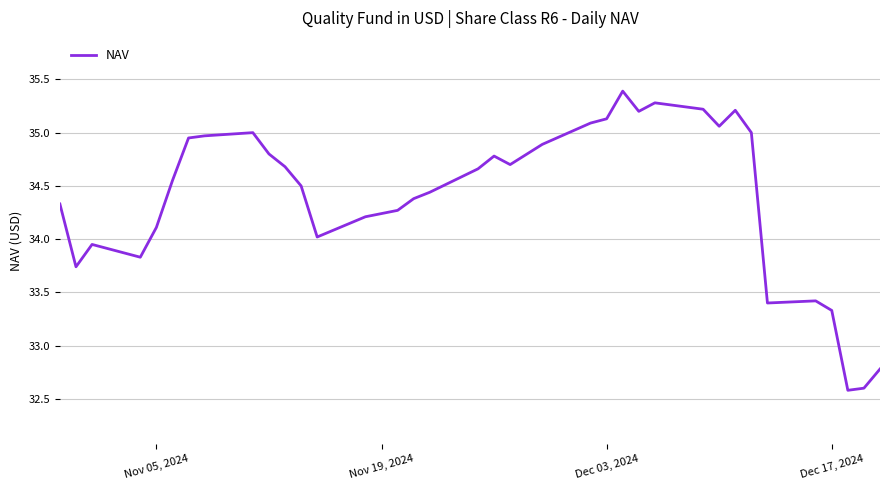

Is it true that the value at Nov 05, 2024 is 50.1?

False